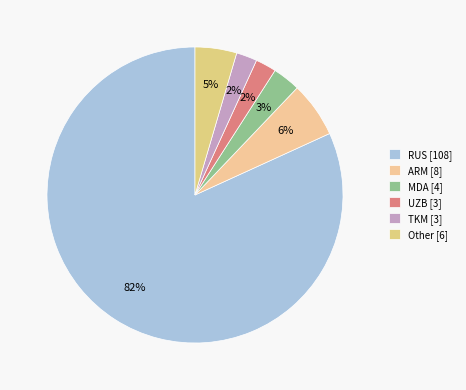

Which category has the biggest portion of the pie?

RUS